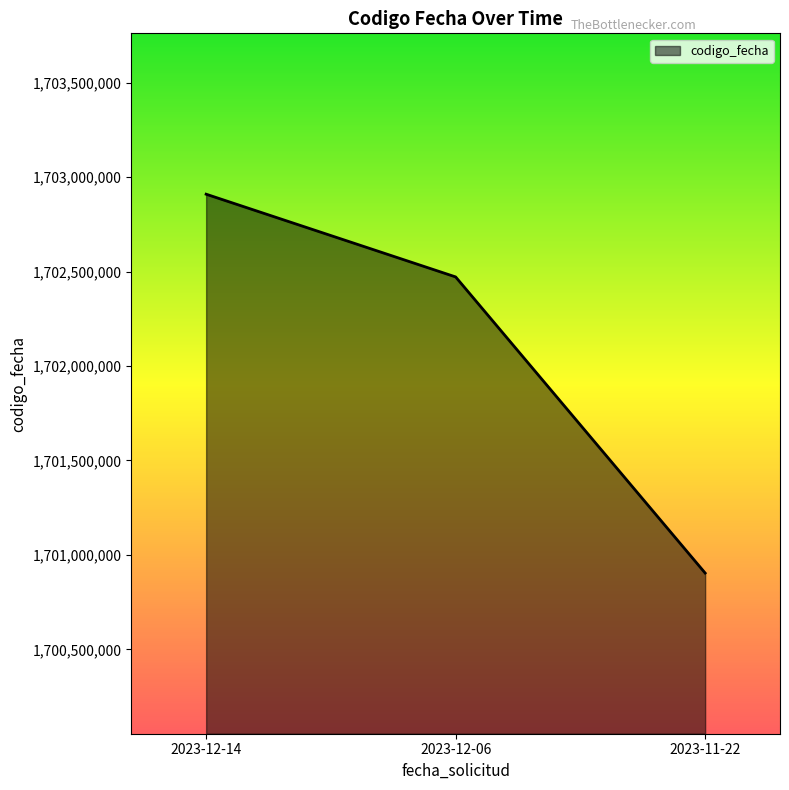

Is it true that the value at 2023-12-06 is 1702471373?

True